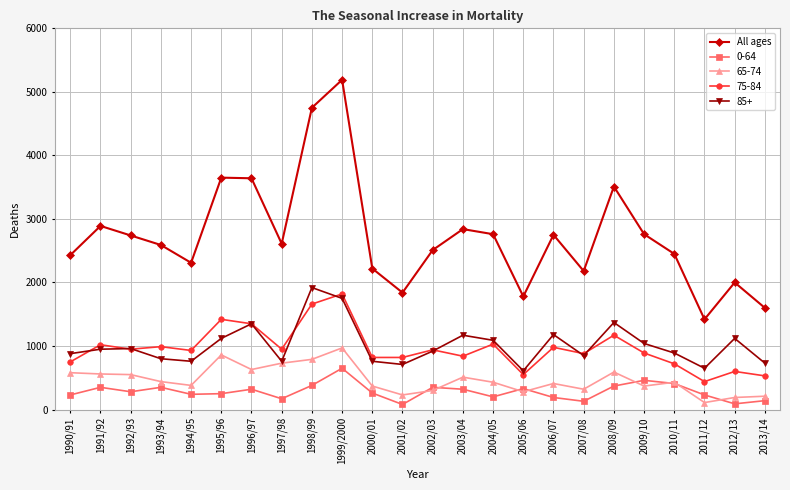

How many lines are shown in the chart?

5